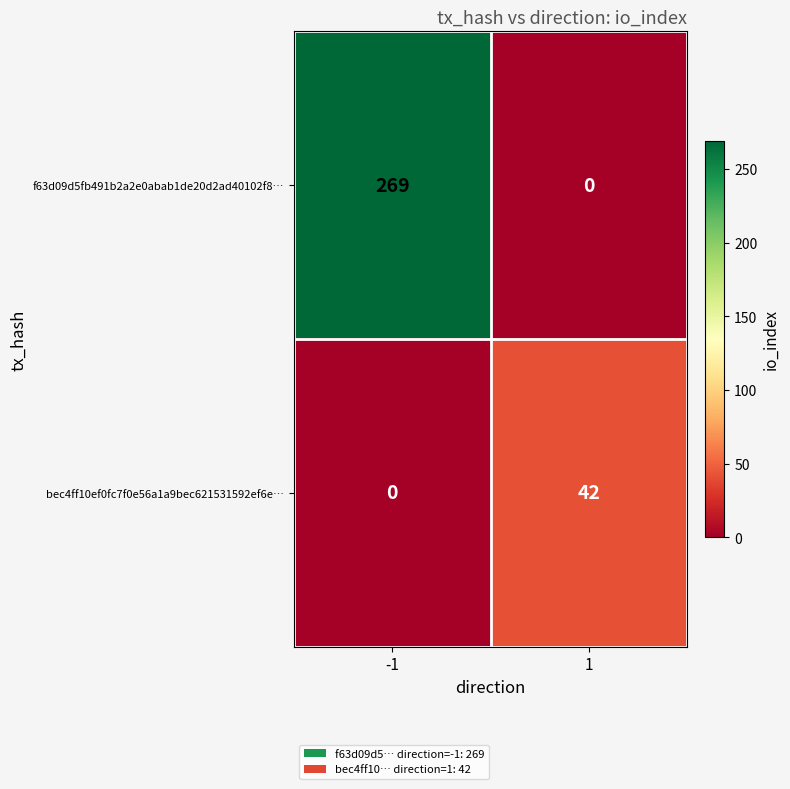

What is the highest value of the f63d09d5fb491b2a2e0abab1de20d2ad40102f8… series?

269